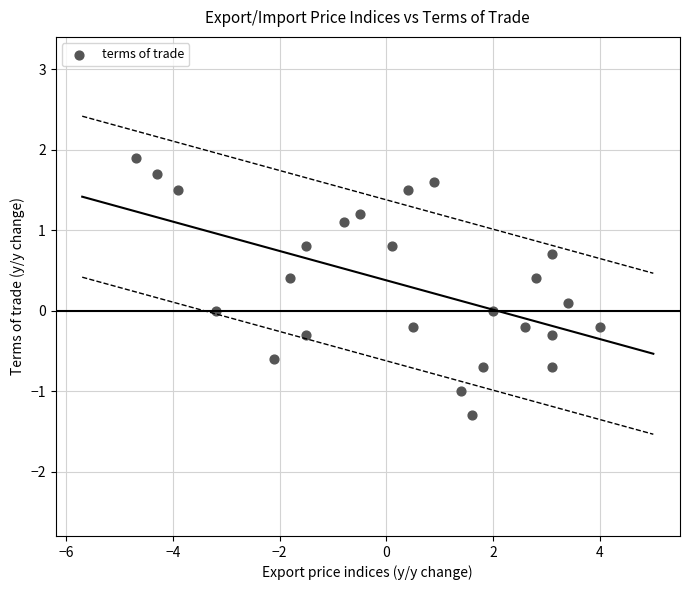

What is the range of Y values (max minus min)?

3.2